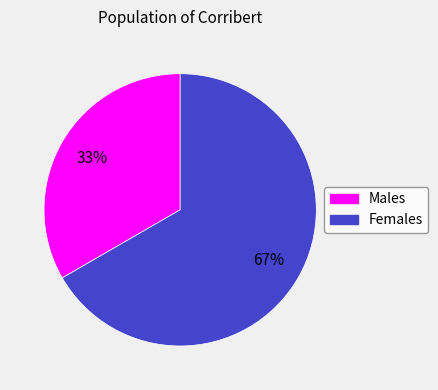

To the nearest percent, what is the average slice percentage?

50%